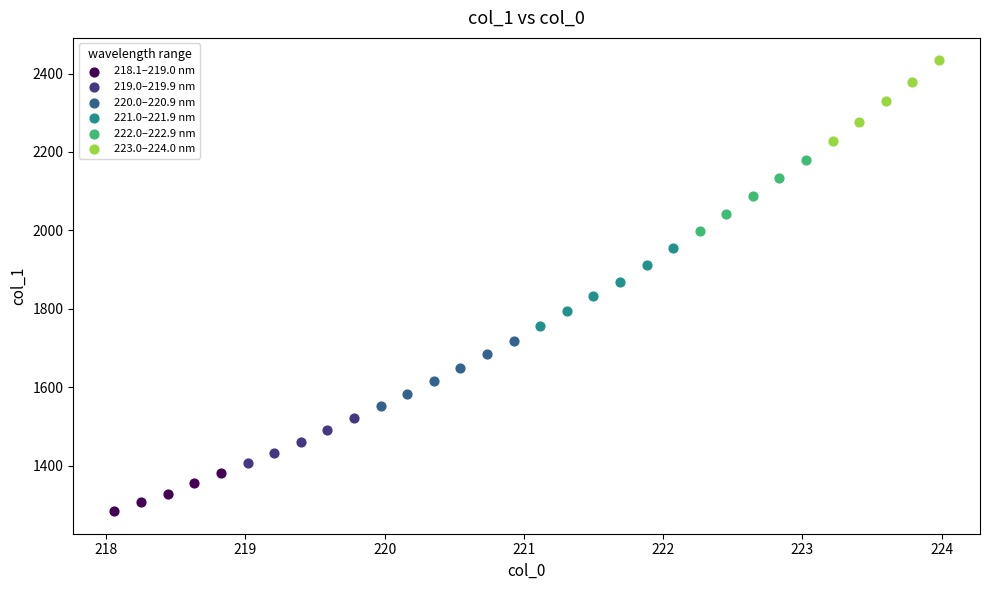

Which series contains the highest Y value?

223.0–224.0 nm